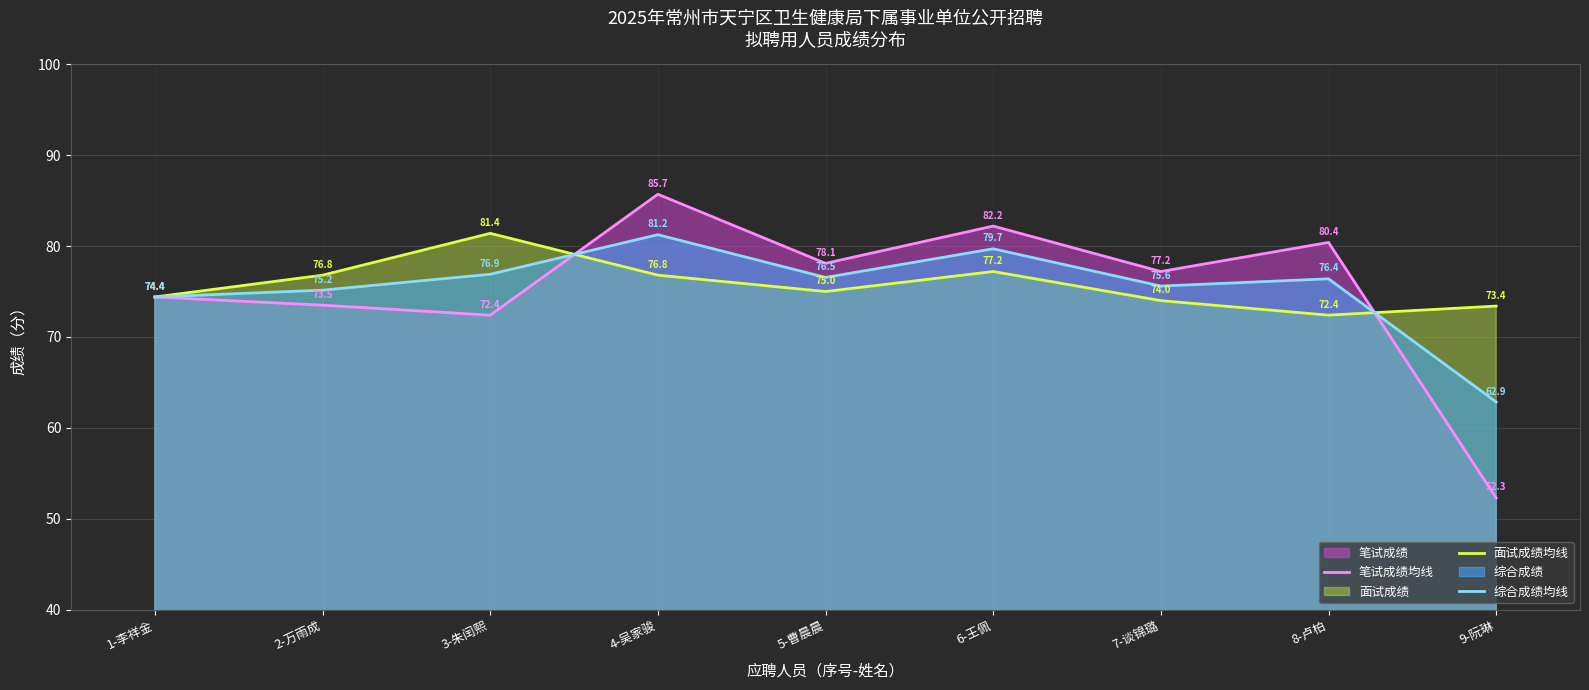

What position from the right is 2-万雨成?

8